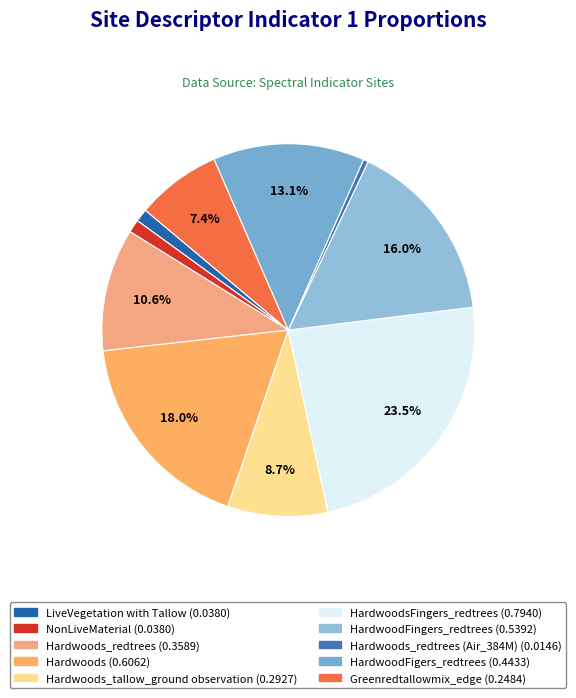

How many segments does this pie chart have?

10